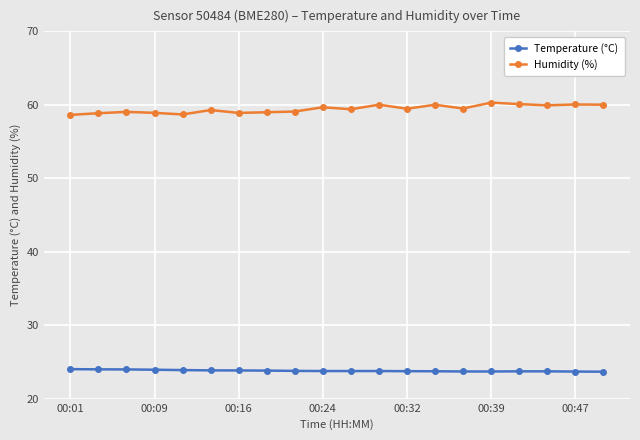

List the series in order of their overall mean, highest first.

Humidity (%), Temperature (°C)